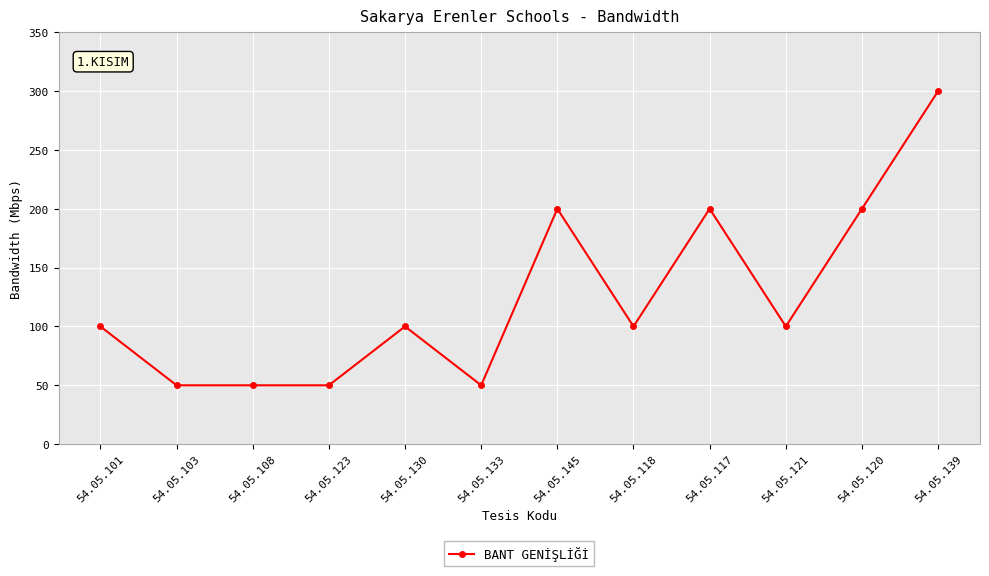

What is the sum of the values at 54.05.133 and 54.05.130?

150